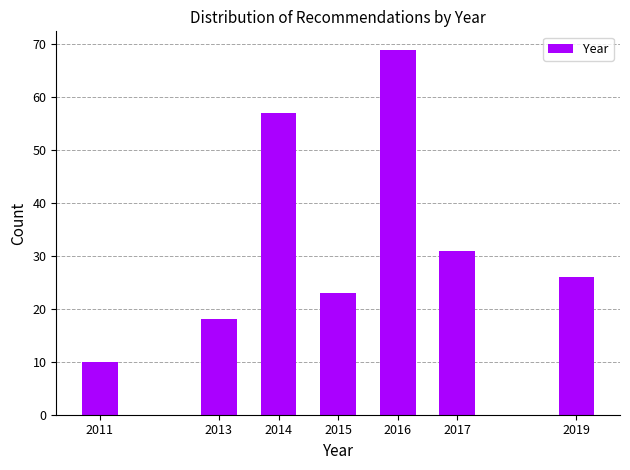

Reading left to right, what are all the values shown in this chart?

10	18	57	23	69	31	26